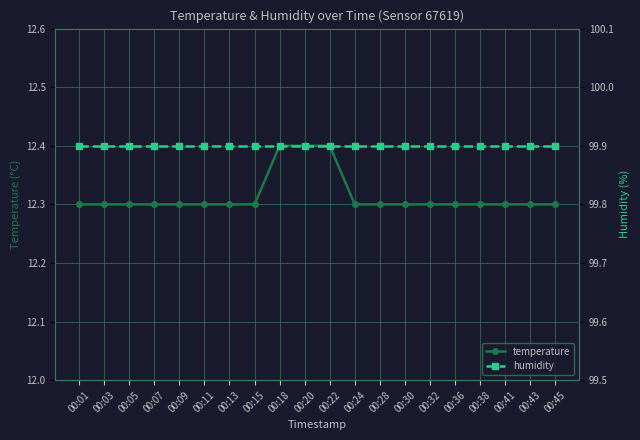

Rank the categories by humidity value from lowest to highest.

00:01, 00:03, 00:05, 00:07, 00:09, 00:11, 00:13, 00:15, 00:18, 00:20, 00:22, 00:24, 00:28, 00:30, 00:32, 00:36, 00:38, 00:41, 00:43, 00:45